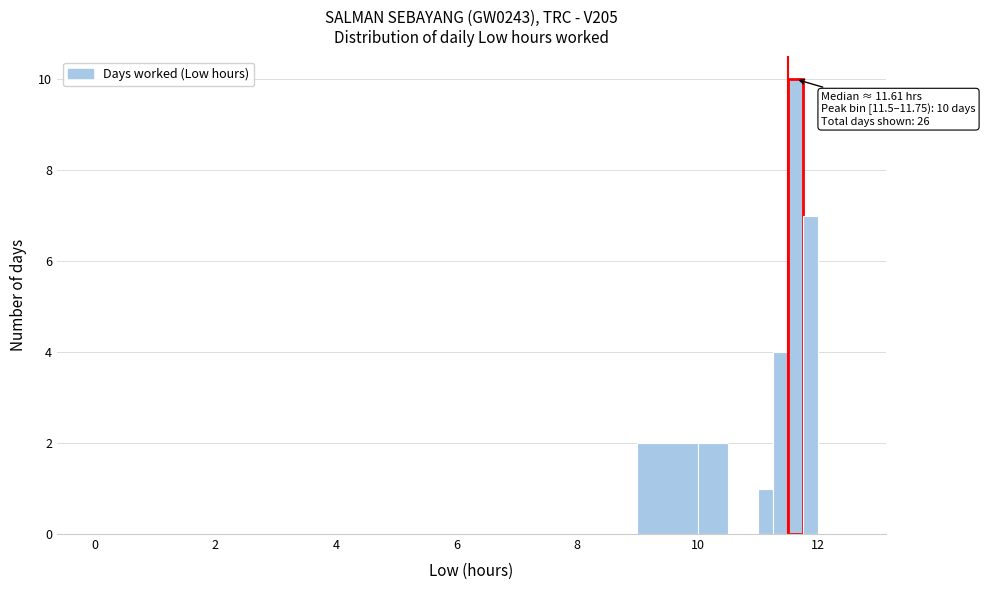

Around what value on the x-axis is the tallest bar? Give the approximate position of its centre, as read against the axis.

11.6